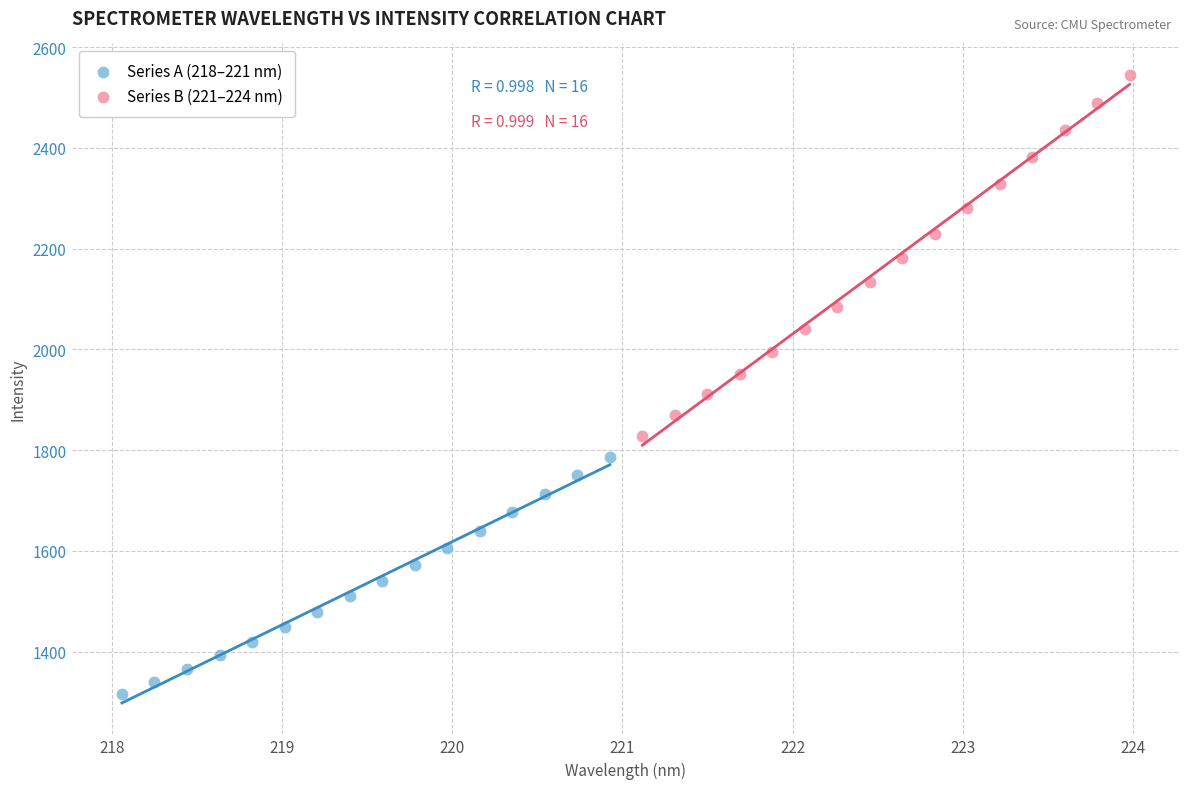

Which series reaches the maximum Y coordinate?

Series B (221–224 nm)